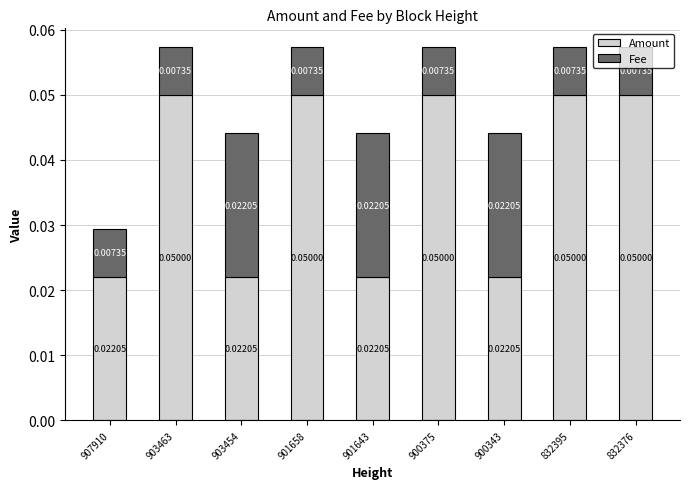

What is the sum of all Amount values?

0.3